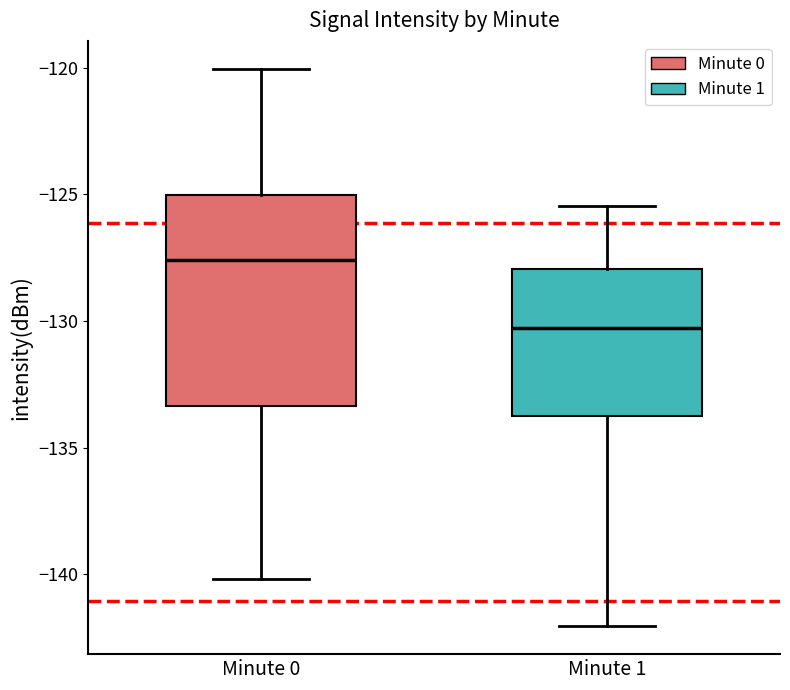

Comparing the boxes themselves (not the whiskers), which one is the tallest?

Minute 0